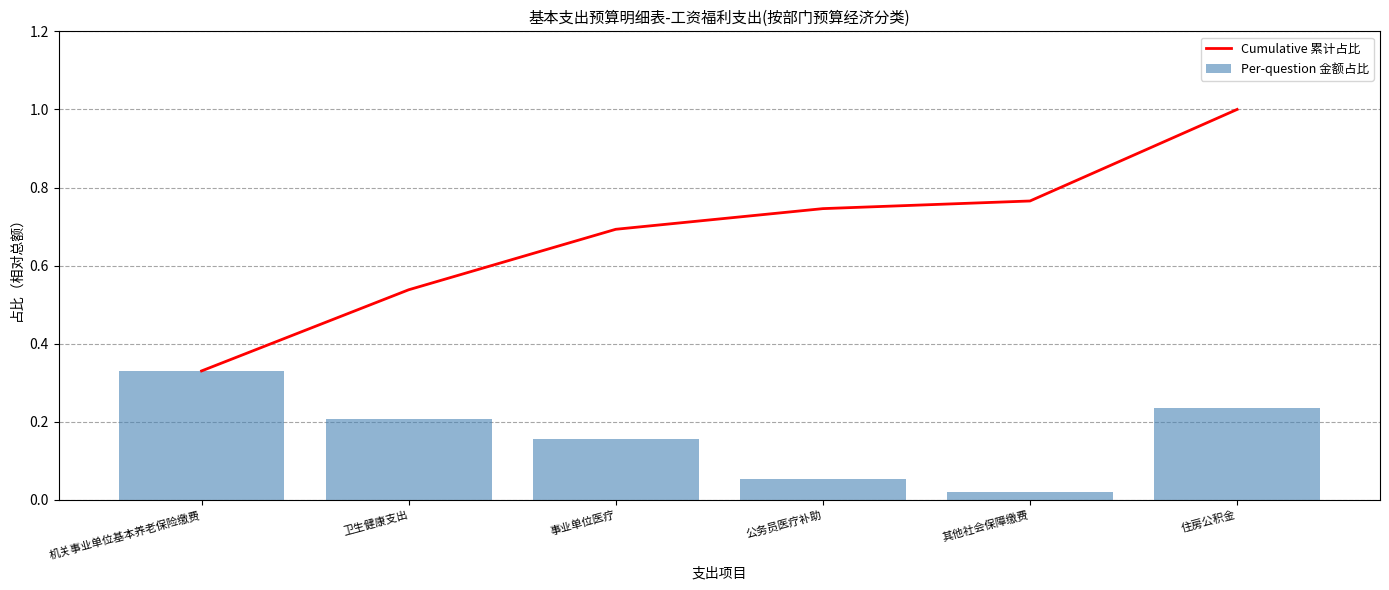

What is the difference between the maximum and minimum values in the Cumulative 累计占比 series?

0.7